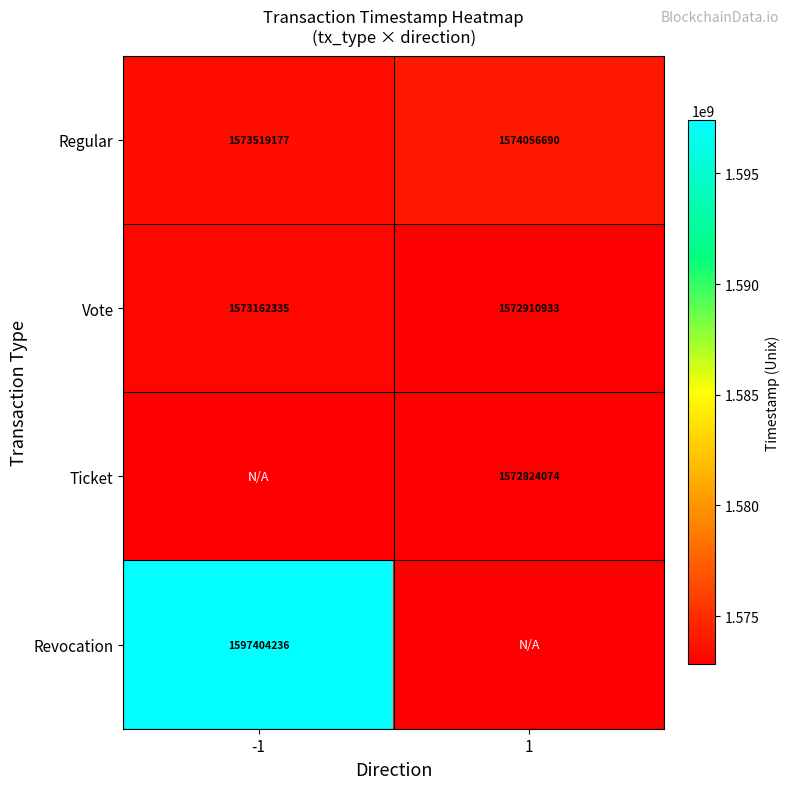

What is the maximum value for Regular?

1574056690